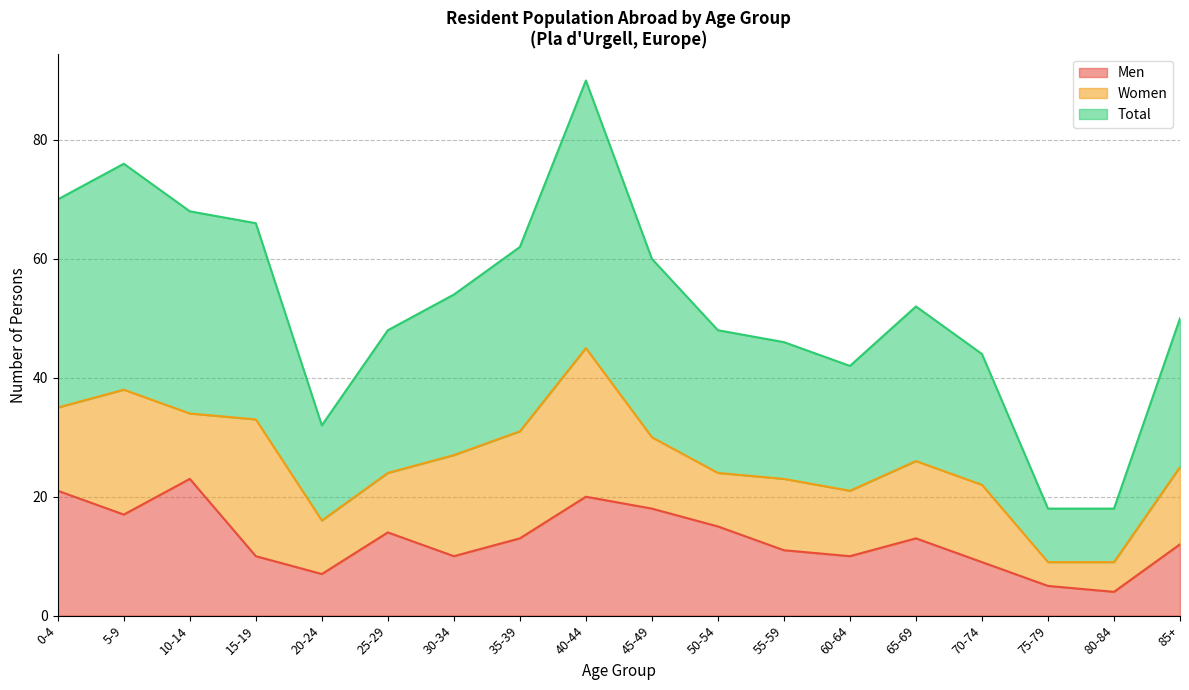

What is the difference between the maximum and minimum values in the Total series?

36